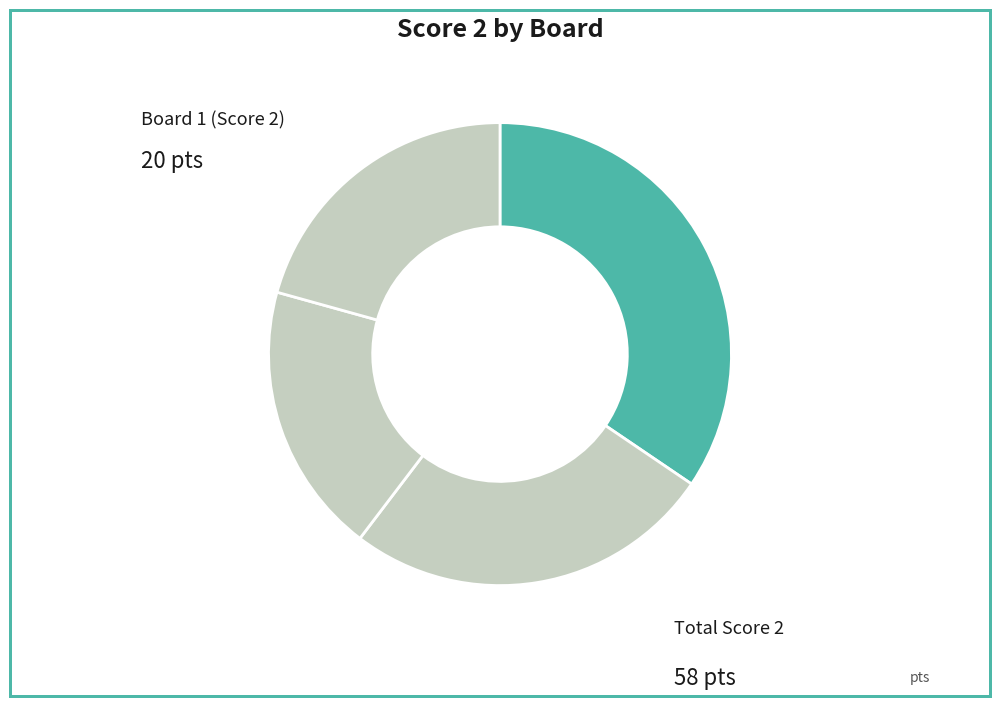

How many slices are in this pie chart?

4